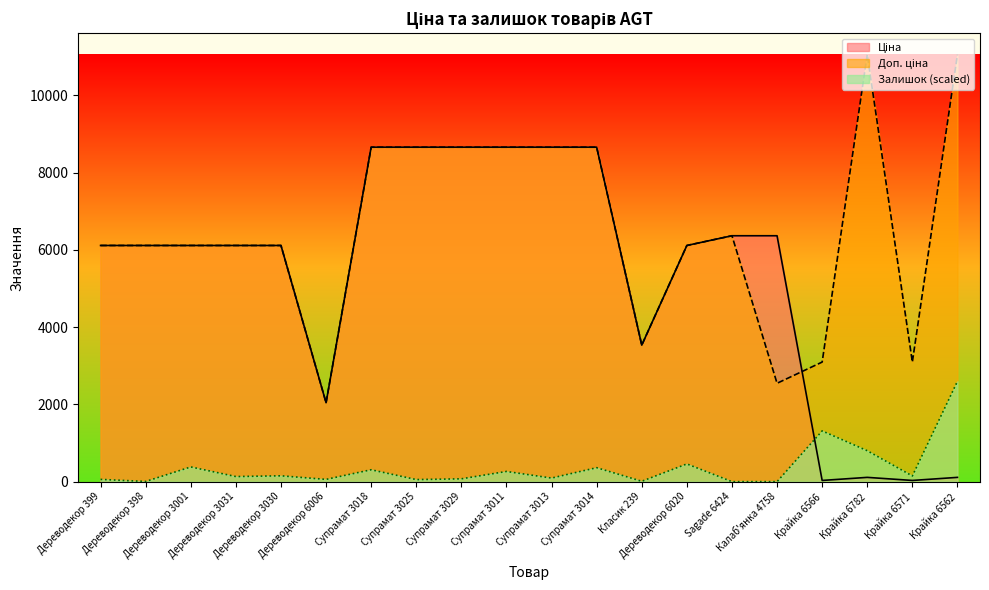

Rank the series by their average value, from lowest to highest.

Залишок, Ціна, Доп. ціна